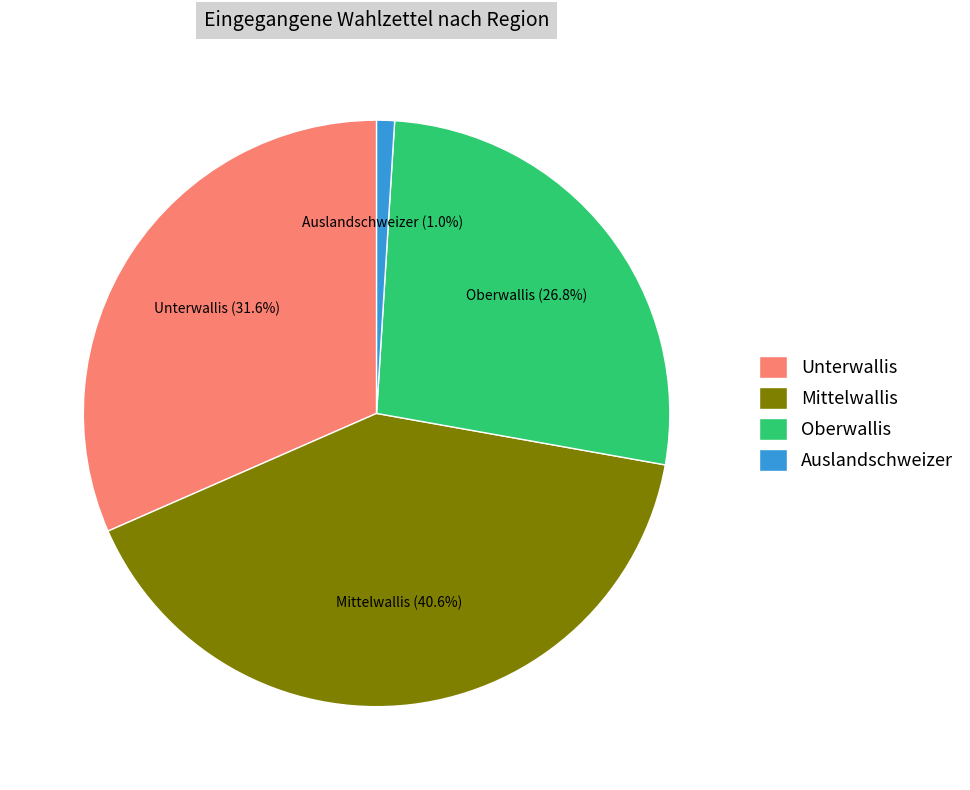

Do Oberwallis and Unterwallis together represent more than half of the pie?

Yes